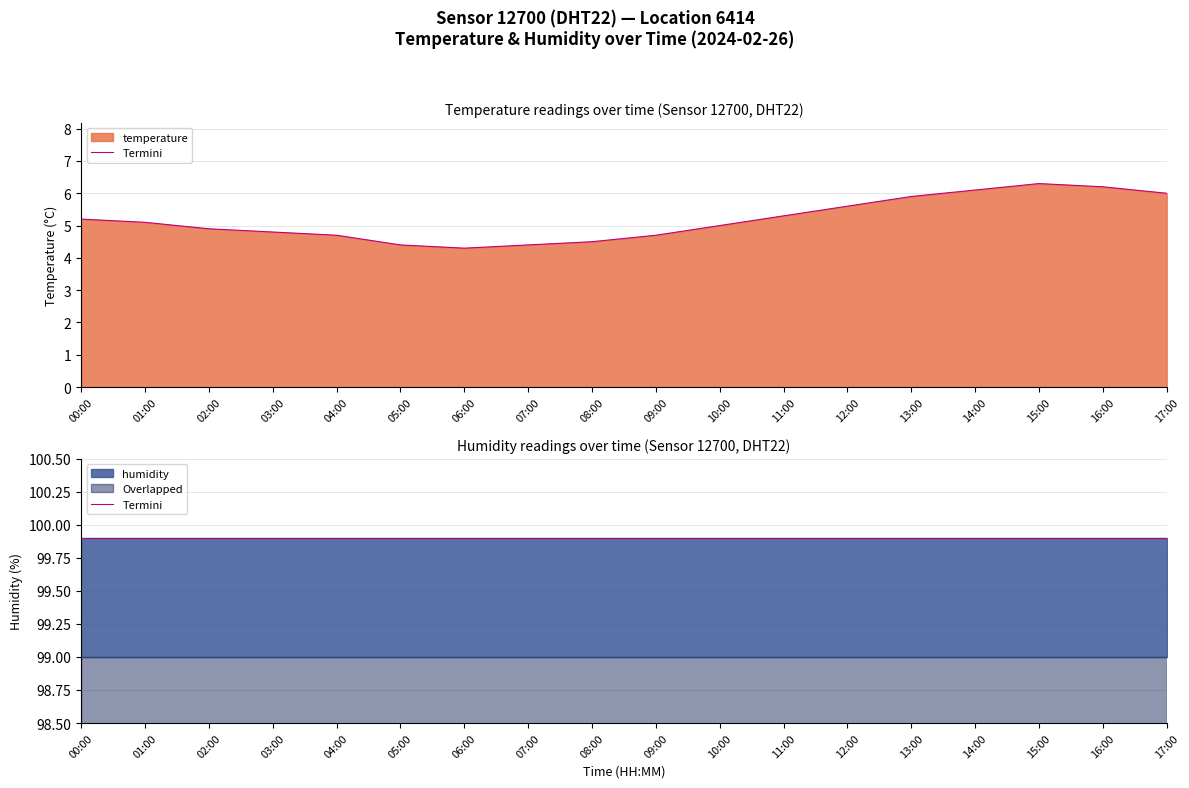

What is the sum of all values?

93.4